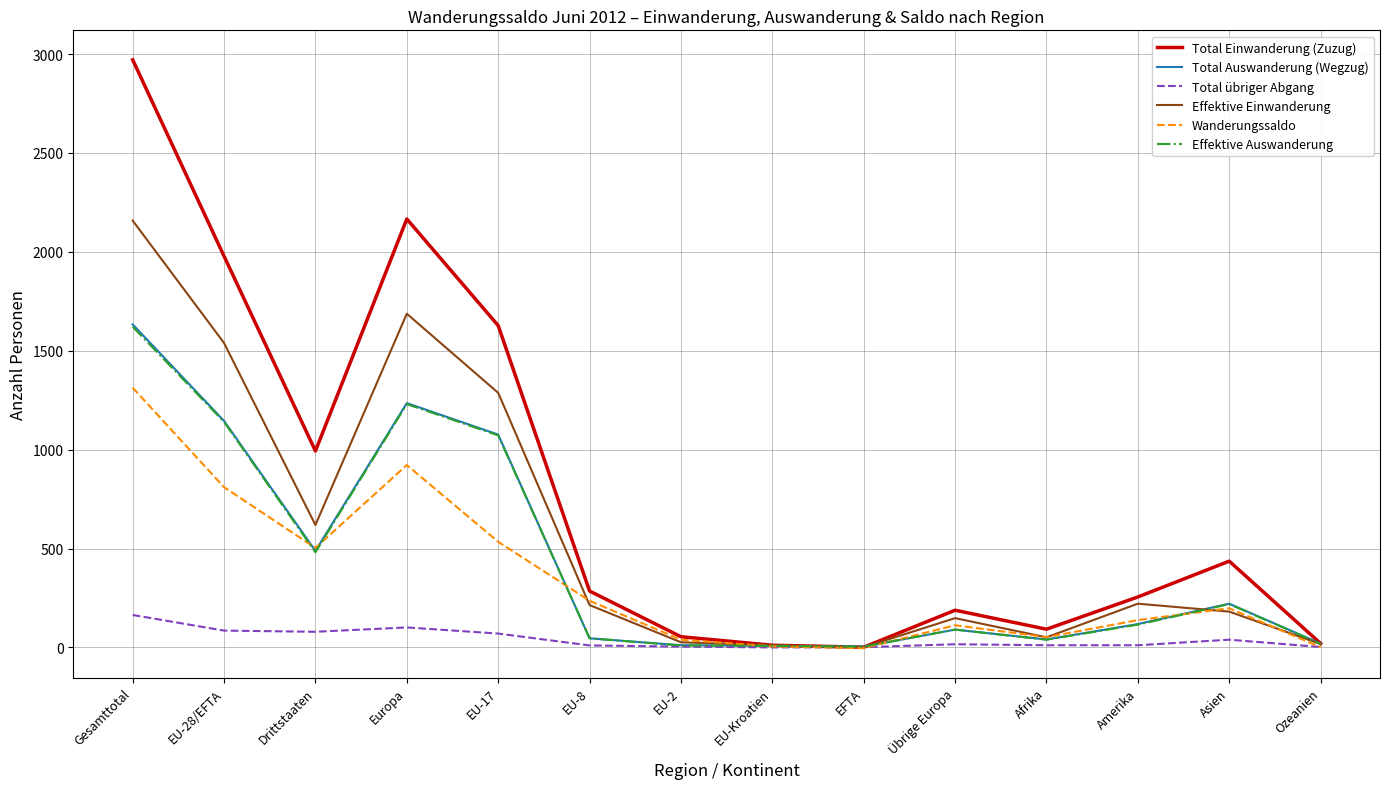

At which category is the sum across all series the highest?

Gesamttotal